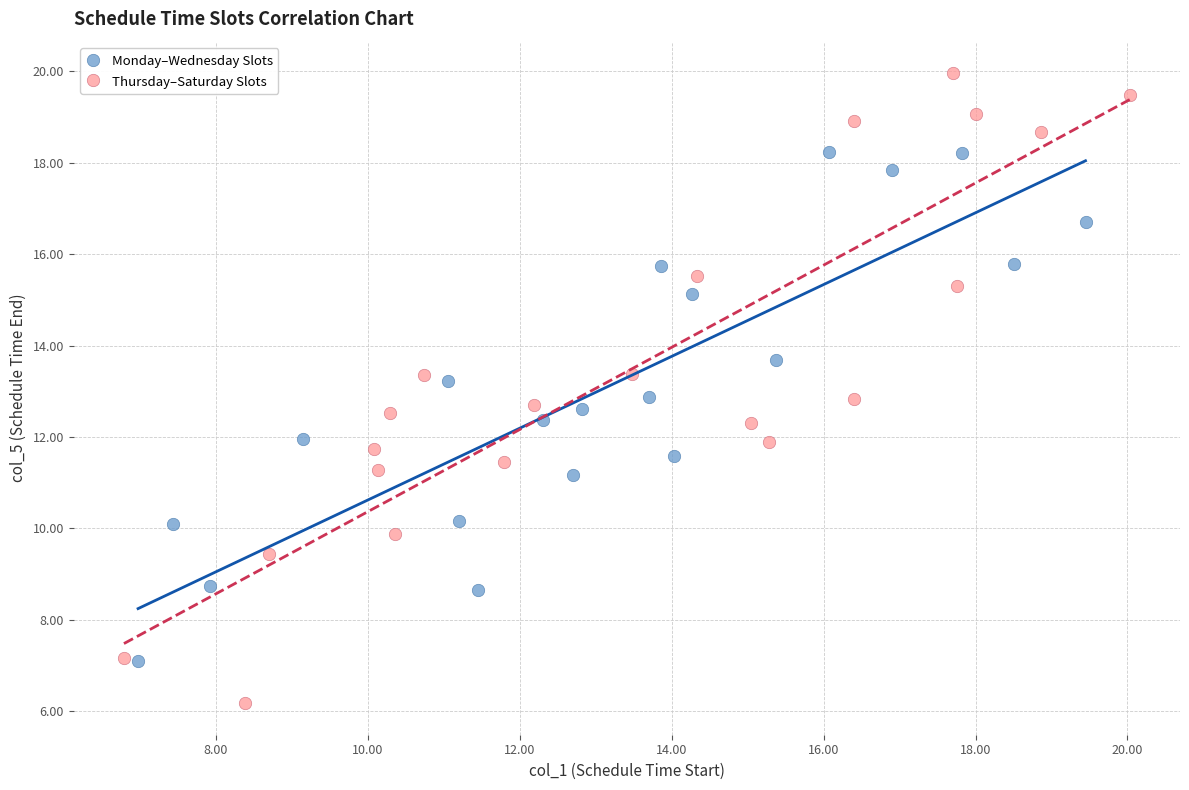

Which series reaches the maximum Y coordinate?

Thursday–Saturday Slots